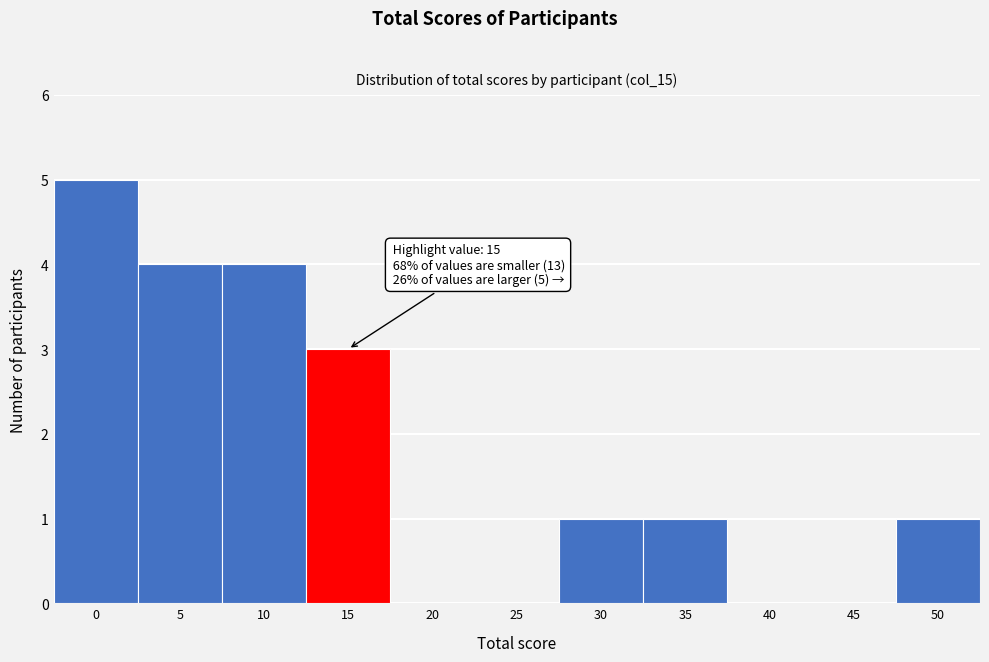

Reading left to right, transcribe all the data shown in this chart.

0=5	5=4	10=4	15=3	20=0	25=0	30=1	35=1	40=0	45=0	50=1